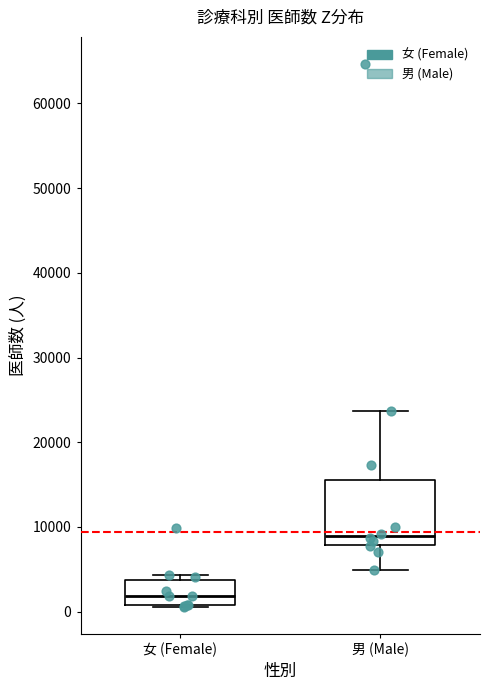

Where is the lower edge of the box for 女 (Female) on the y-axis? The values are not printed on the chart, so give them approximately, as read against the axis.

1000